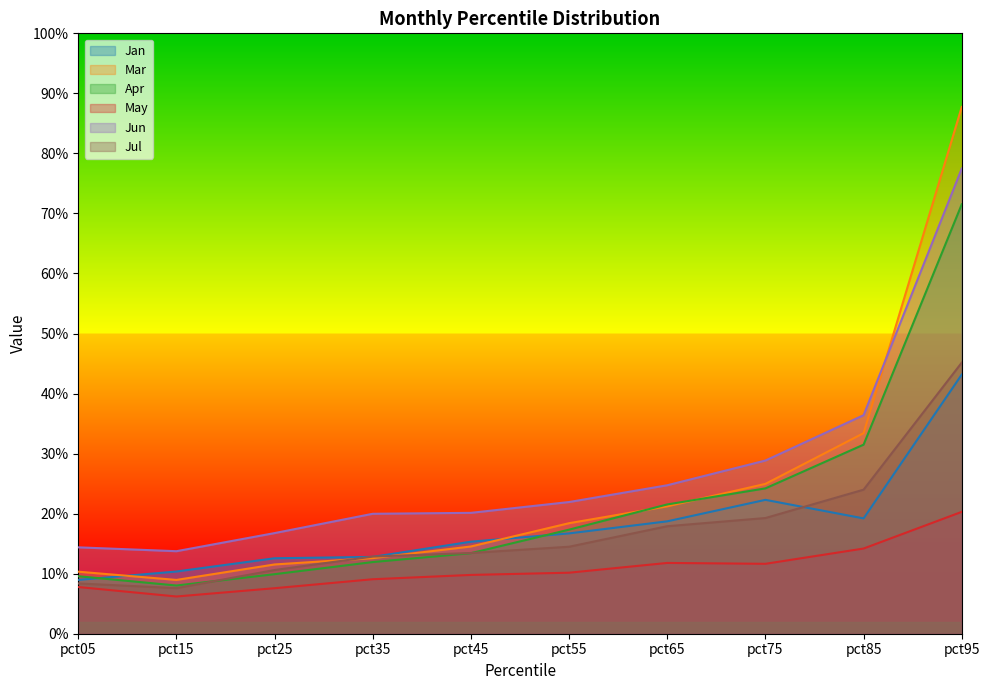

What is the smallest value displayed?

0.1